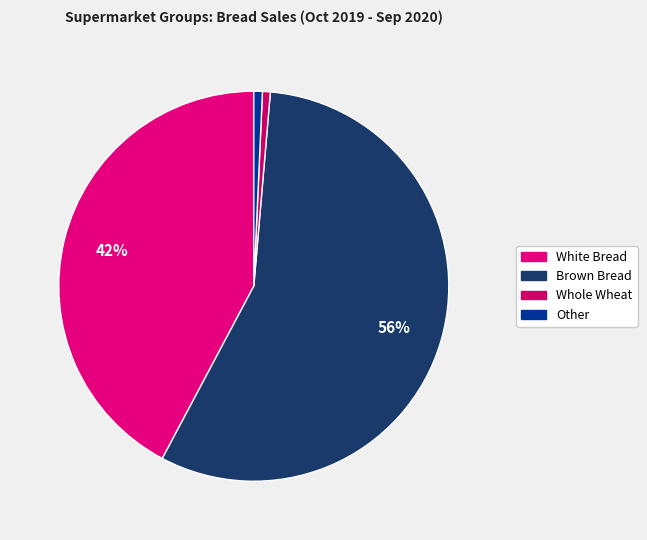

Which slice is the smallest?

Whole Wheat